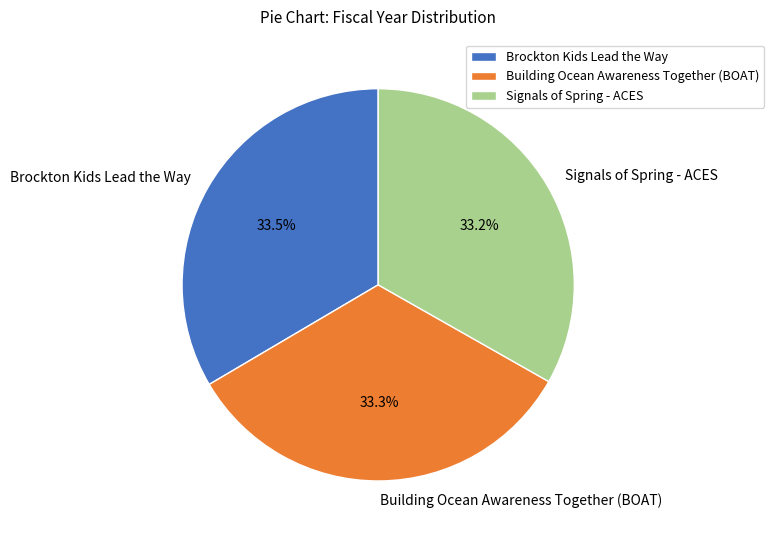

Count the number of slices in the pie.

3